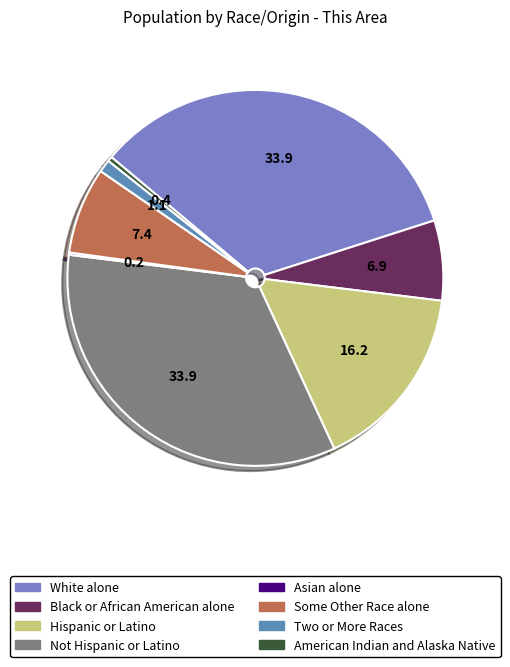

To the nearest percent, what percentage of the pie is Not Hispanic or Latino?

34%